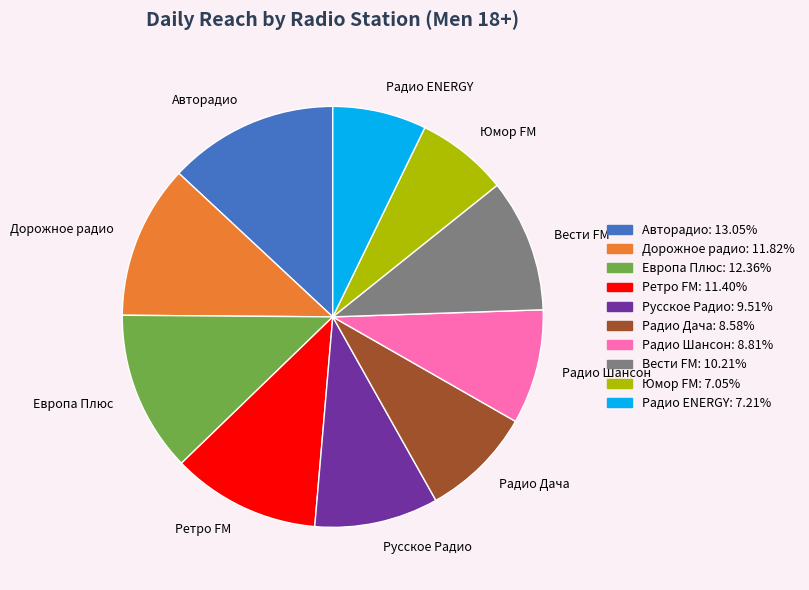

Does Дорожное радио represent more than half of the total?

No